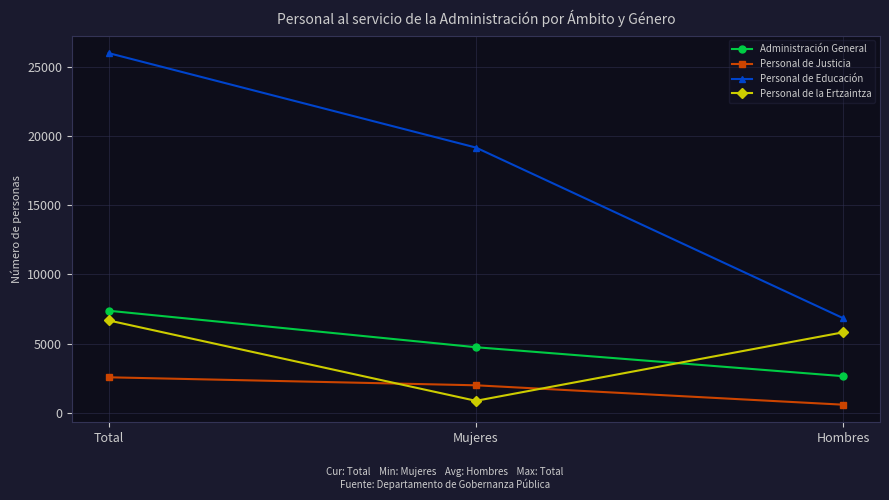

How many categories are shown in the chart?

3